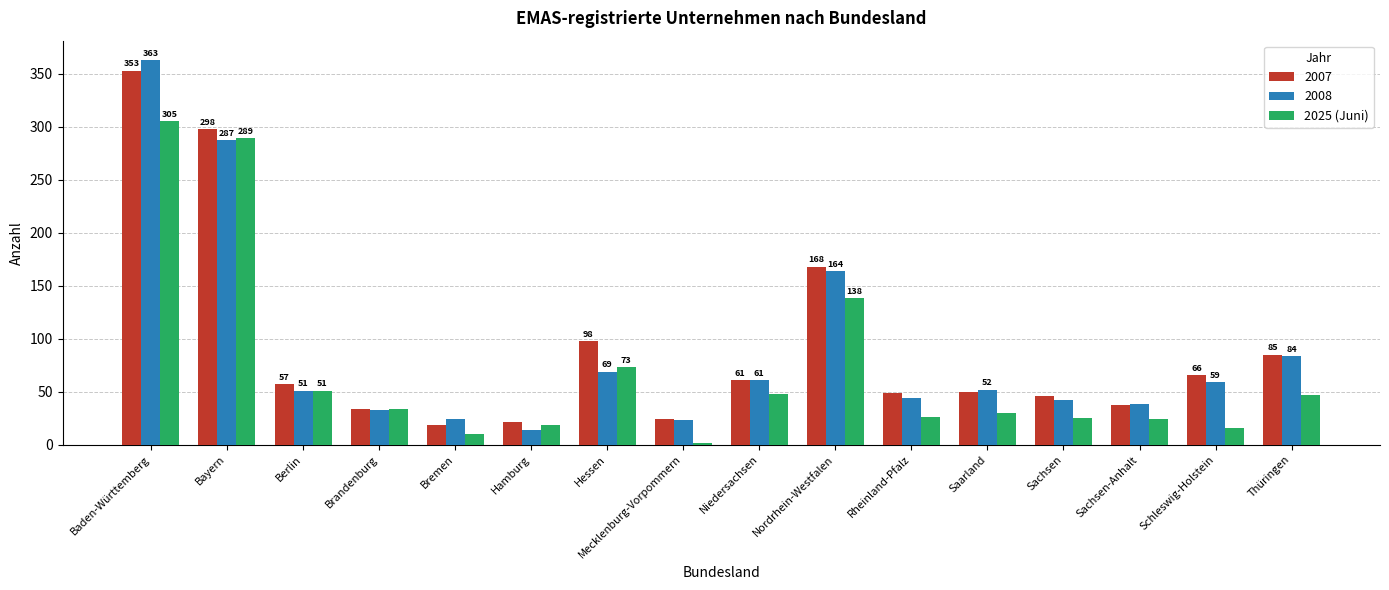

What is the difference between the 2007 values at Bayern and Berlin?

241